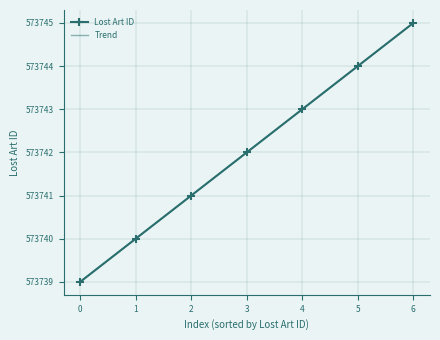

List the series in order of their peak value, lowest first.

Trend, Lost Art ID